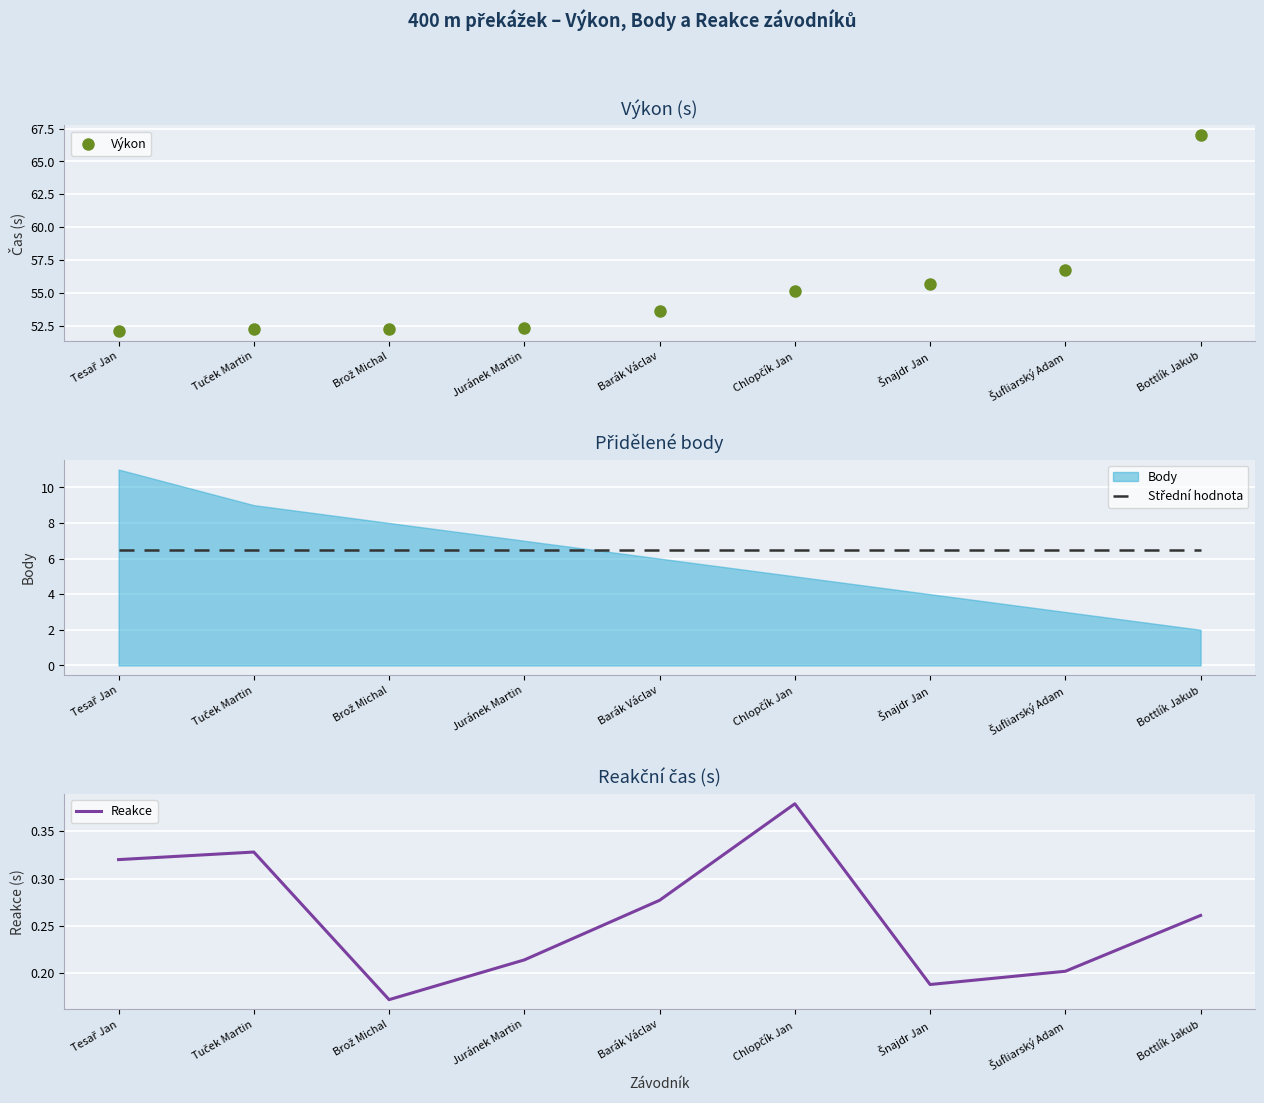

At which category does Reakce reach its first local valley?

Brož Michal